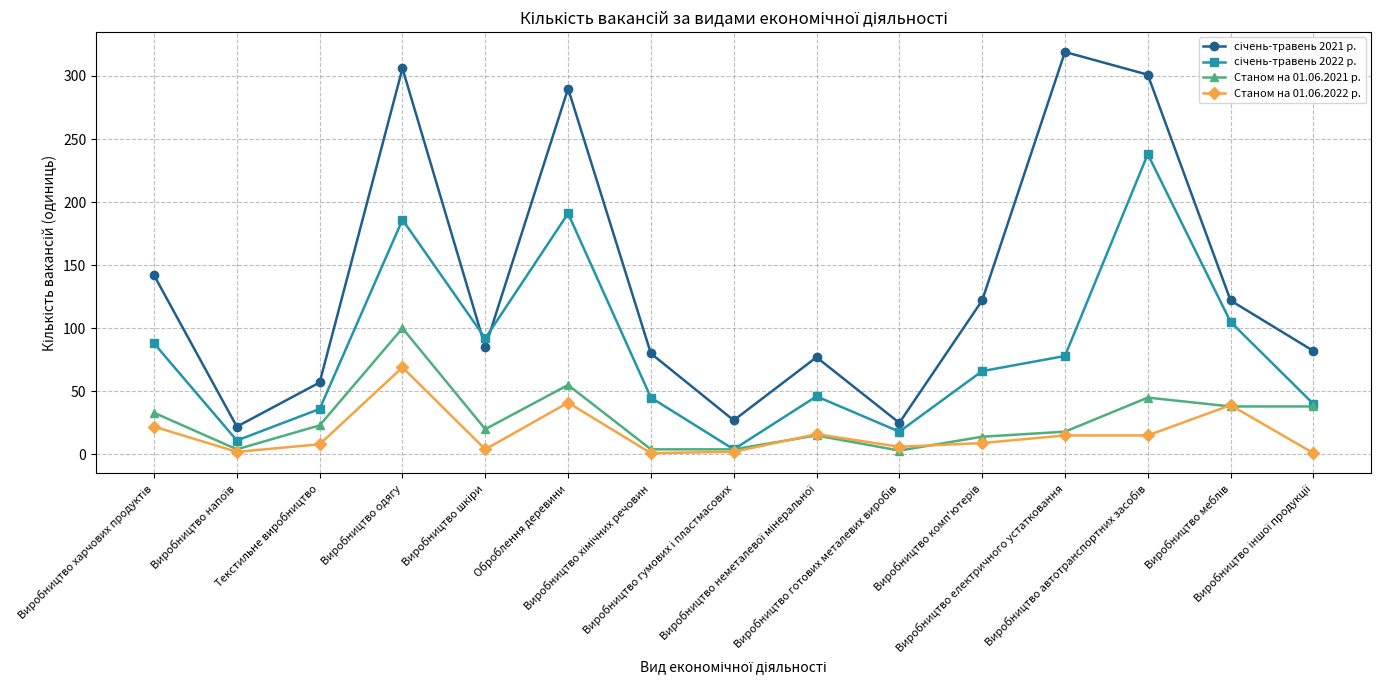

True or false: Станом на 01.06.2022 р. has more than 0 points higher than both neighbors.

True